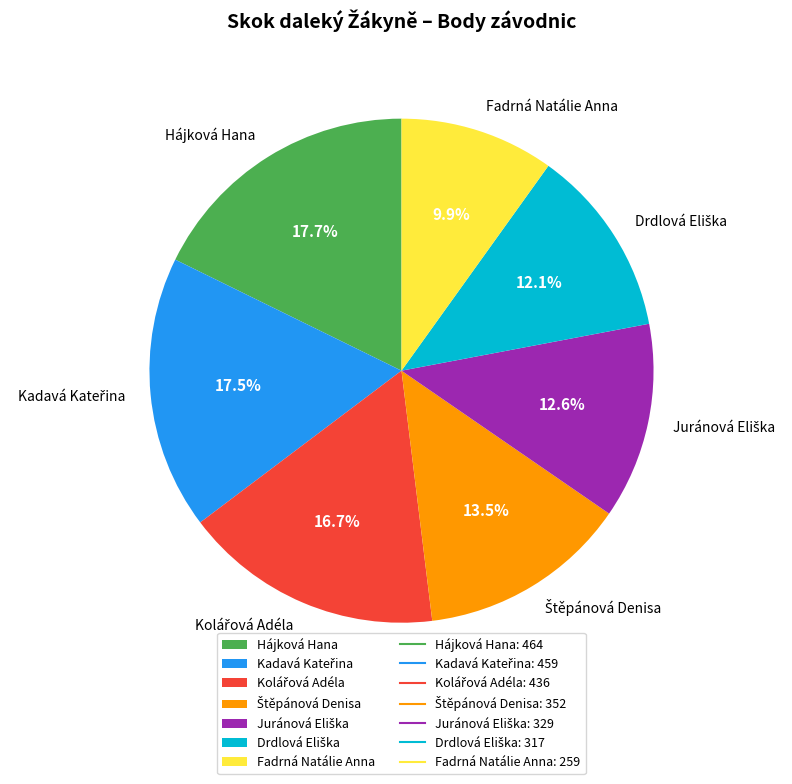

Is Fadrná Natálie Anna the majority of the pie?

No